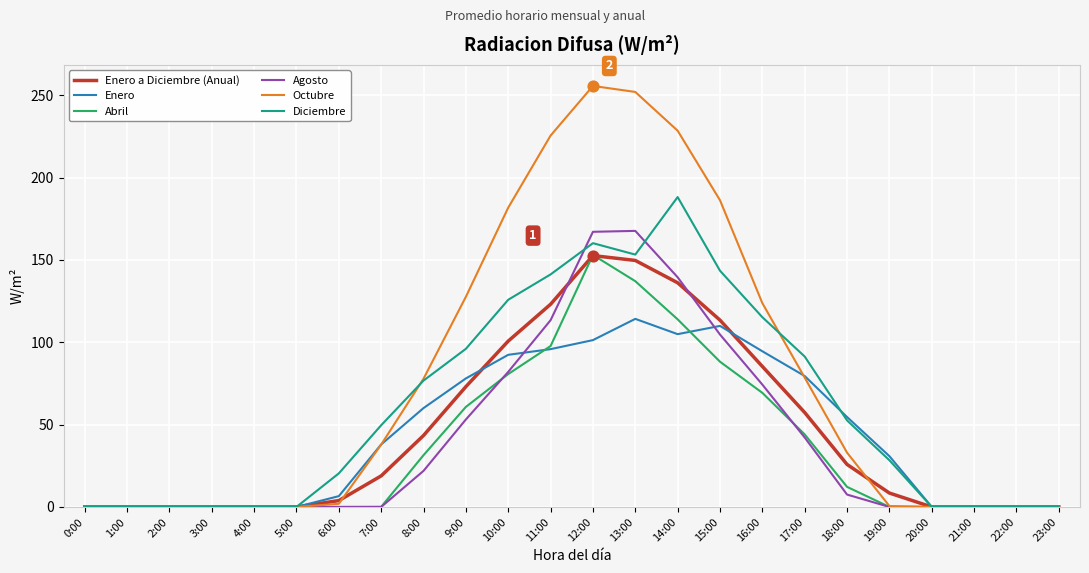

Is the value of Diciembre at 3:00 greater than the value of Enero a Diciembre (Anual) at 13:00?

No